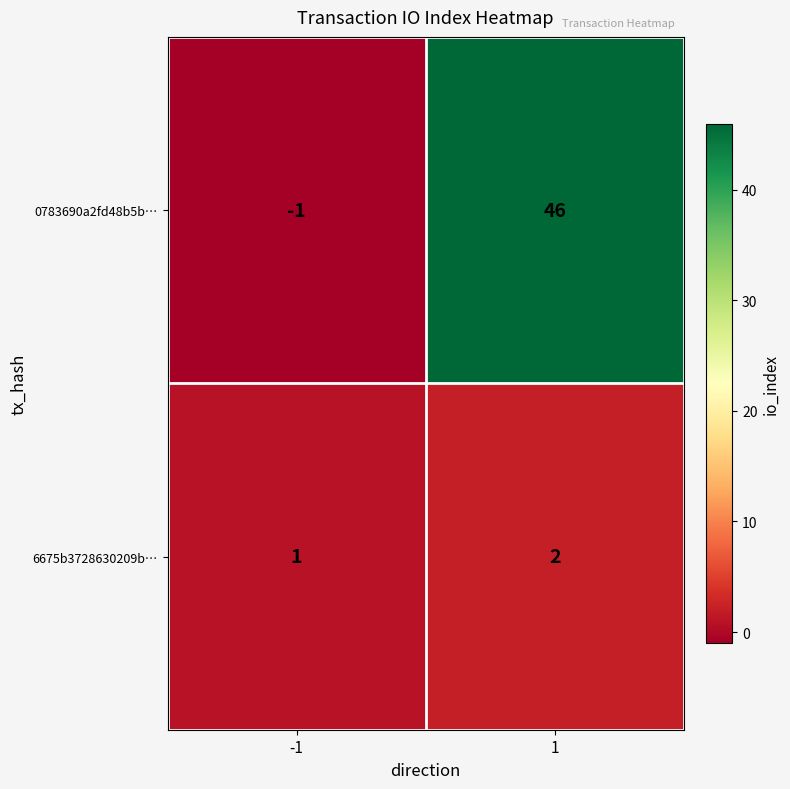

Which series has the largest total across all categories?

0783690a2fd48b5b…